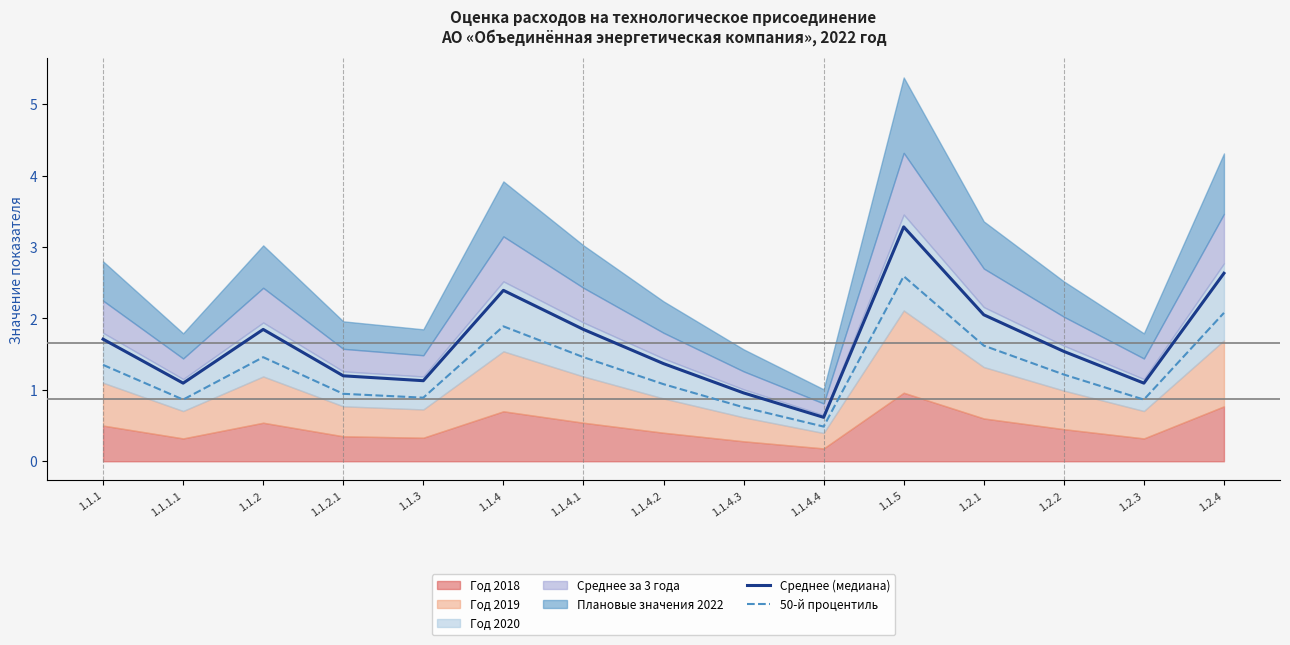

True or false: Среднее (медиана) and 50-й процентиль cross at least once.

False